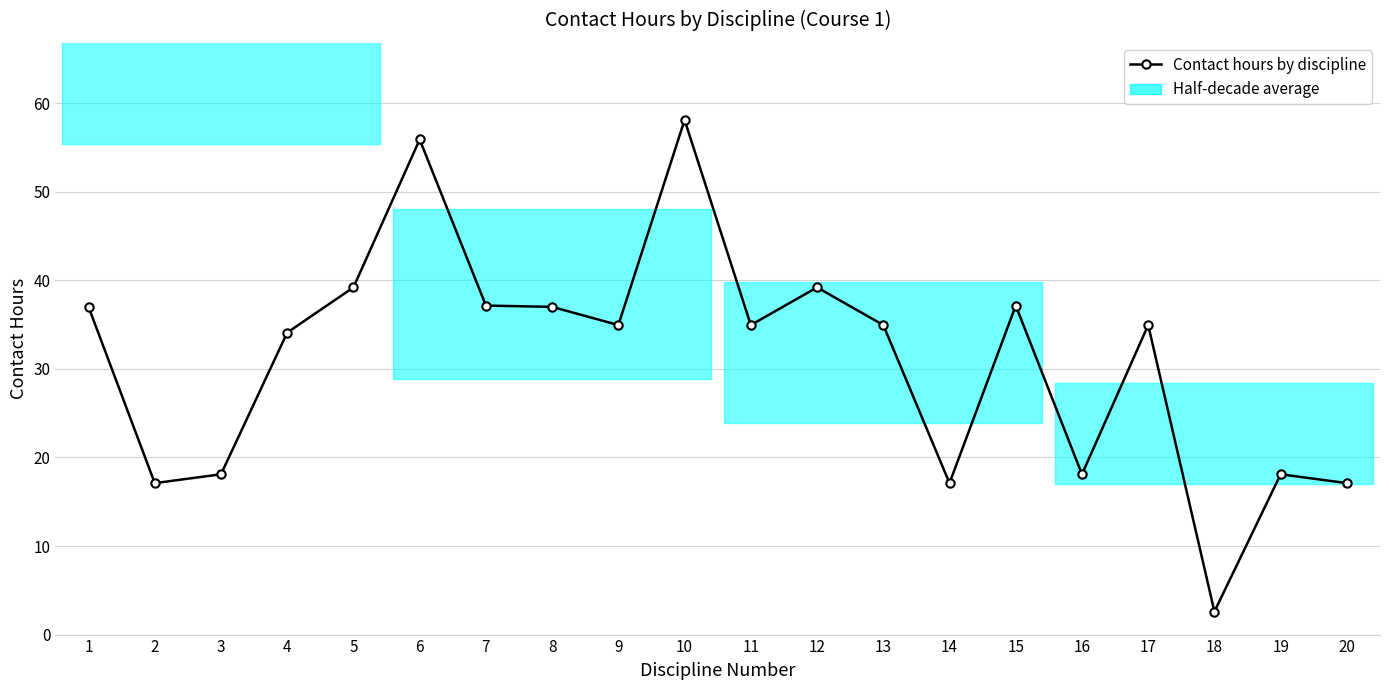

Count the number of categories in the chart.

20